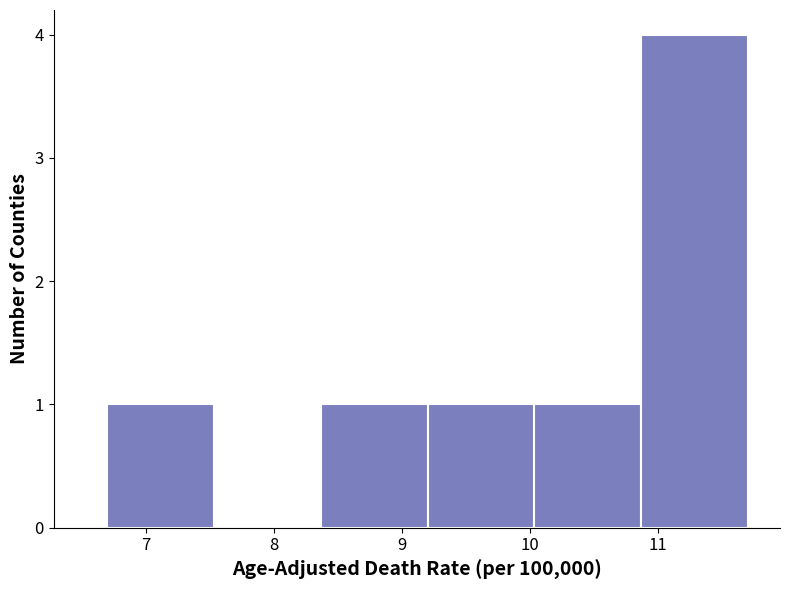

How tall is the bar that spans 10.0 to 10.9 on the x-axis? Neither the bar edges nor the heights are printed on the chart, so give them approximately, as read against the axes.

1